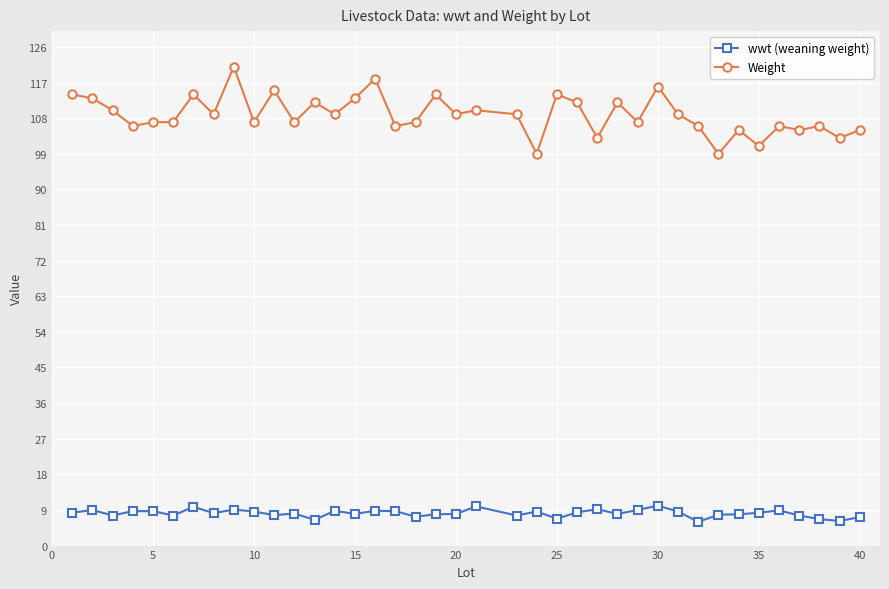

Does the chart display data point markers on the line(s)?

Yes